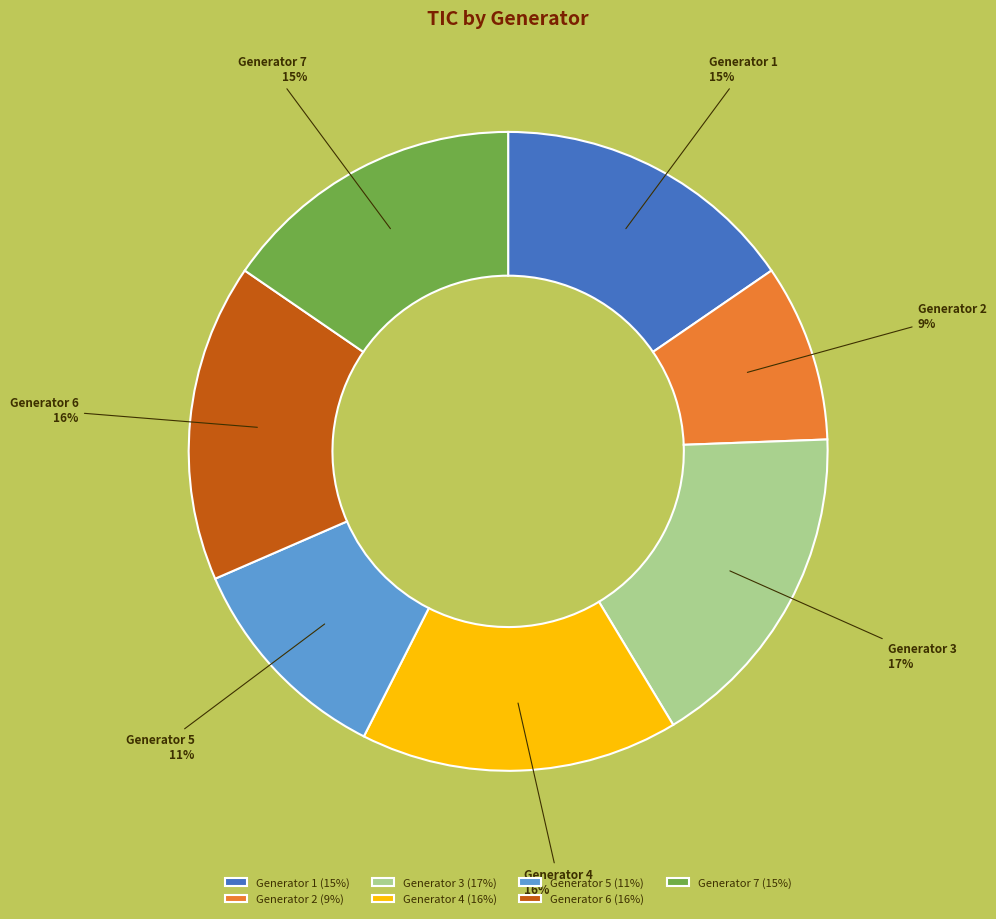

Does Generator 7 represent more than half of the total?

No